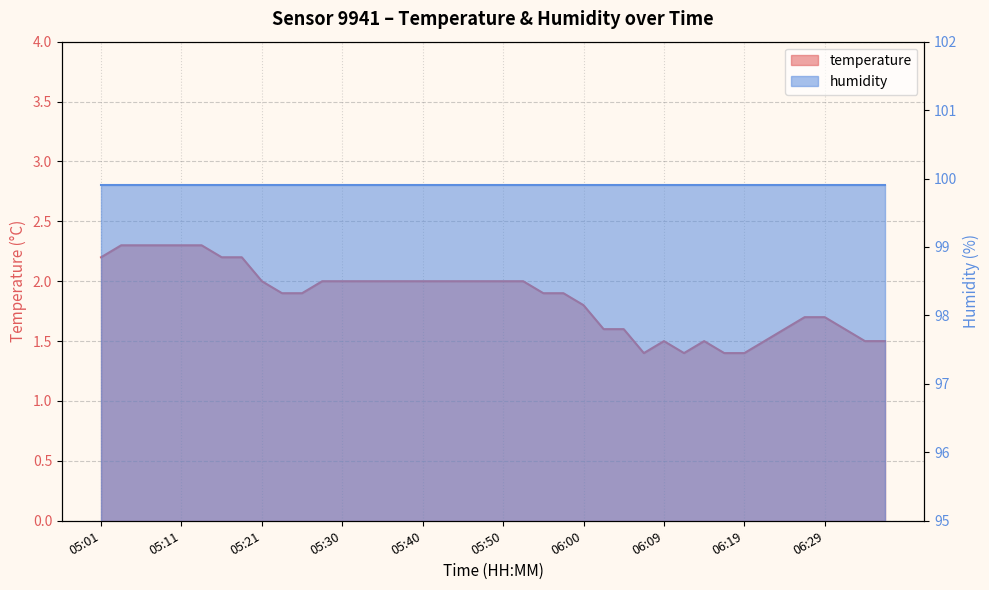

What is the label of the 7th point from the left?

05:16